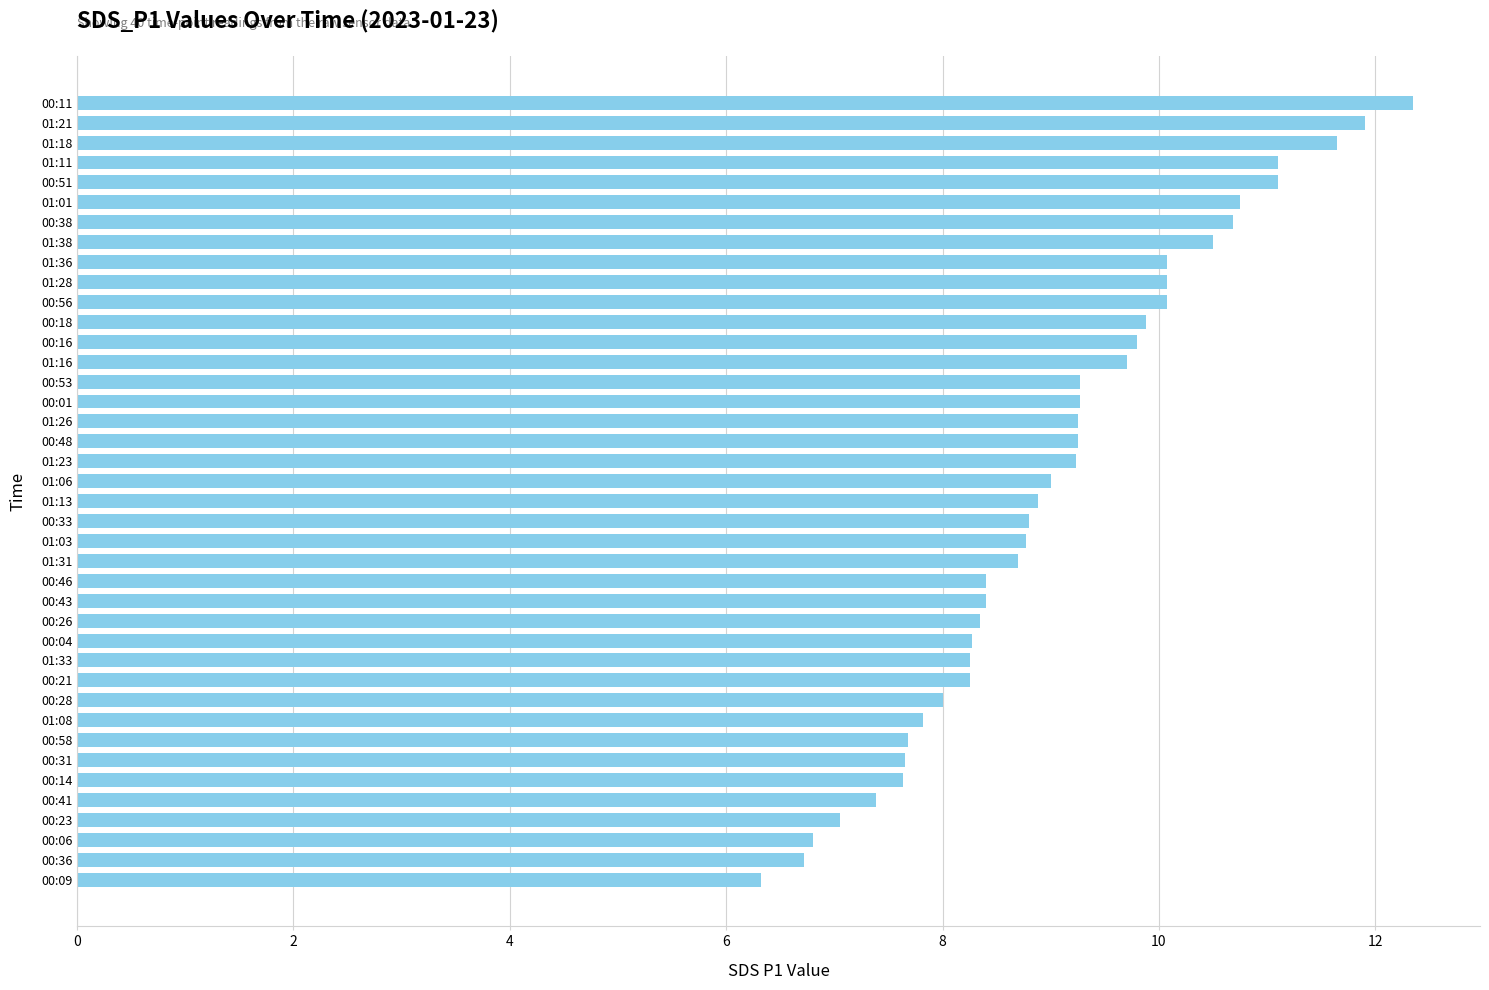

The value at 01:23 is 9.2. True or false?

True